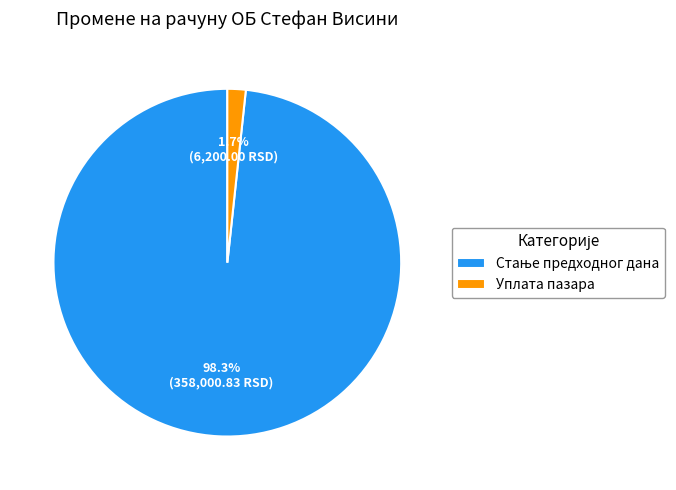

Which category has the smallest portion of the pie?

Уплата пазара